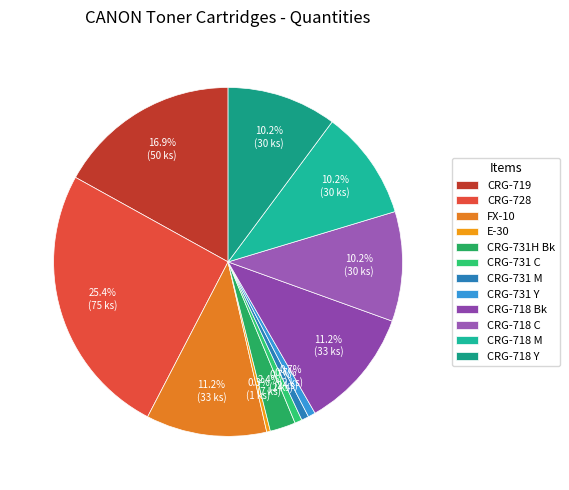

Which category has the biggest portion of the pie?

CRG-728